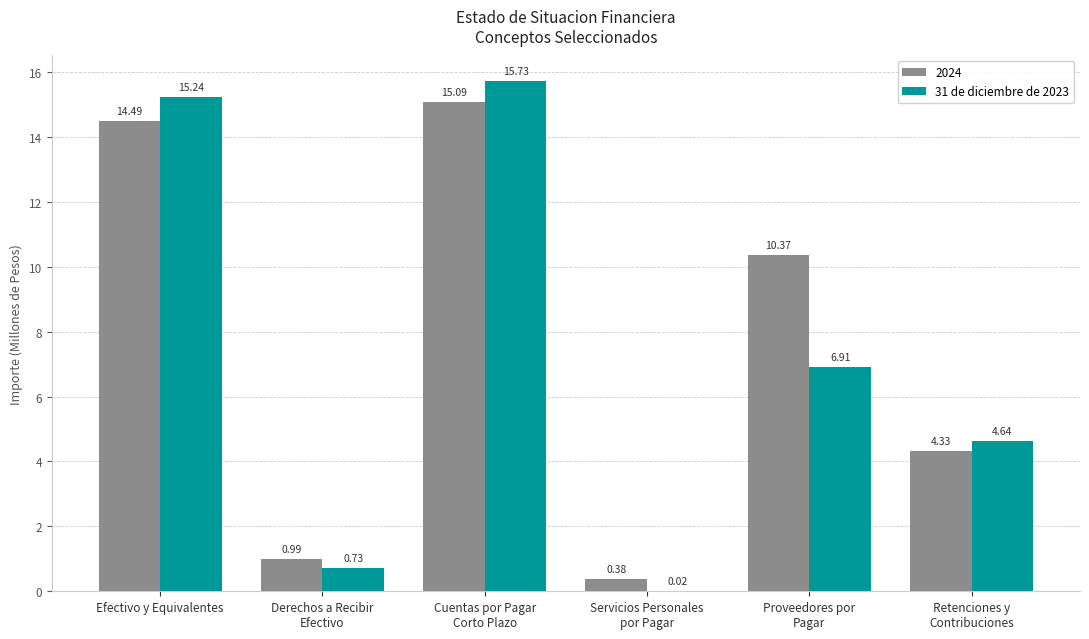

What is the sum of all 31 de diciembre de 2023 values?

43.3